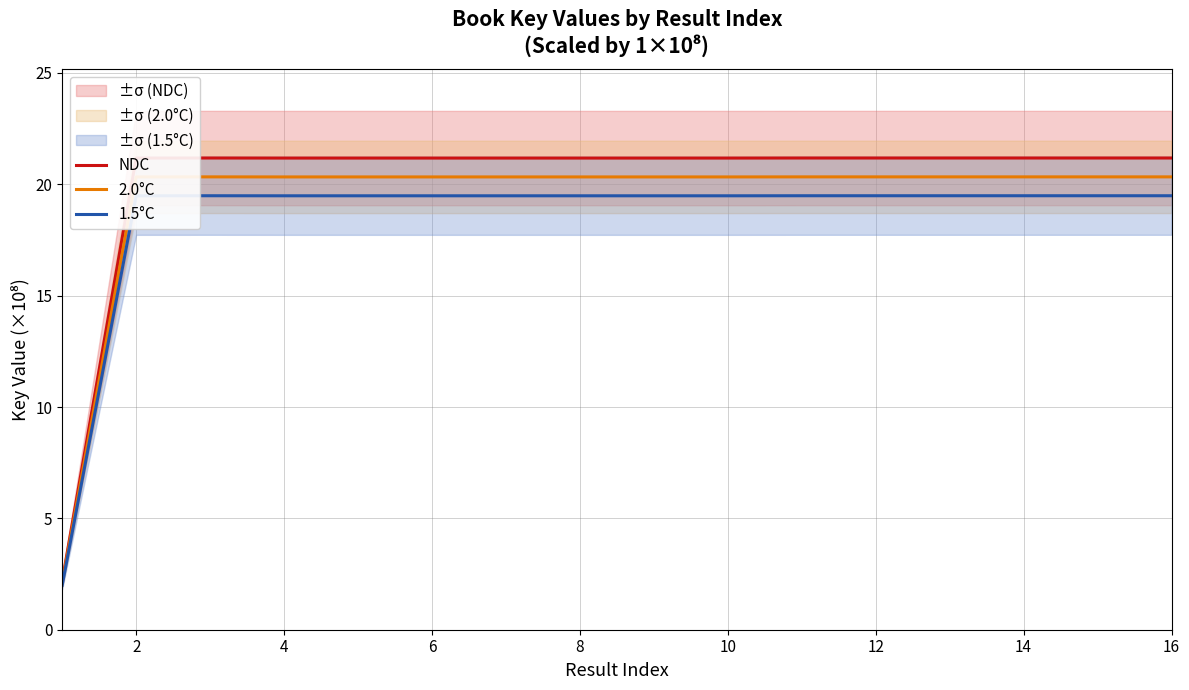

What is the lowest value of the 1.5°C series?

2.0